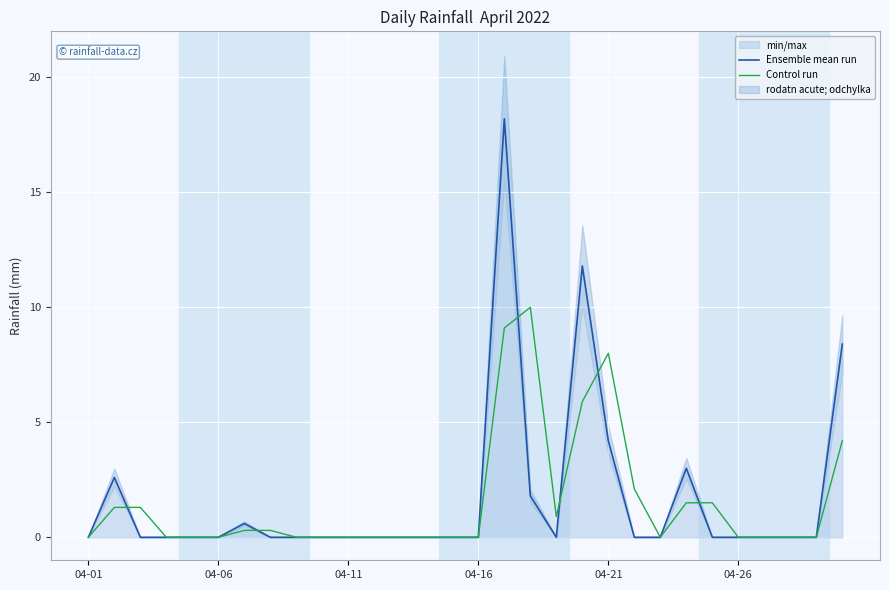

What is the highest value of the Ensemble mean run series?

18.2